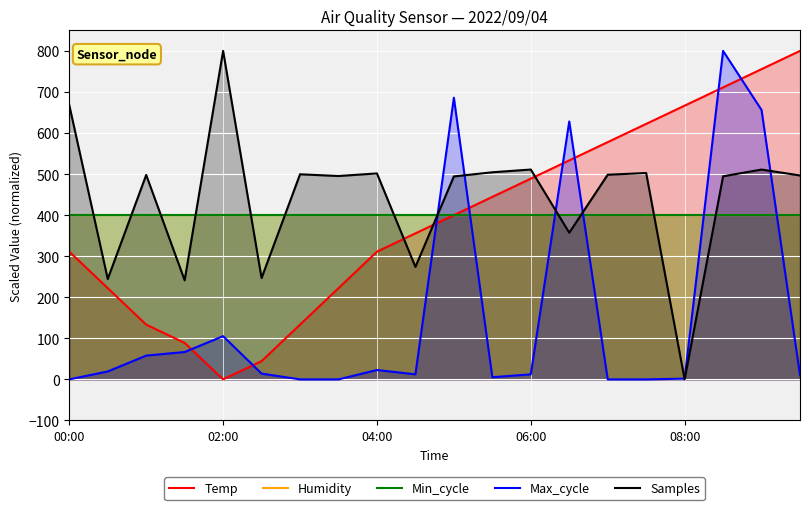

How many times do Min_cycle and Max_cycle cross each other?

6